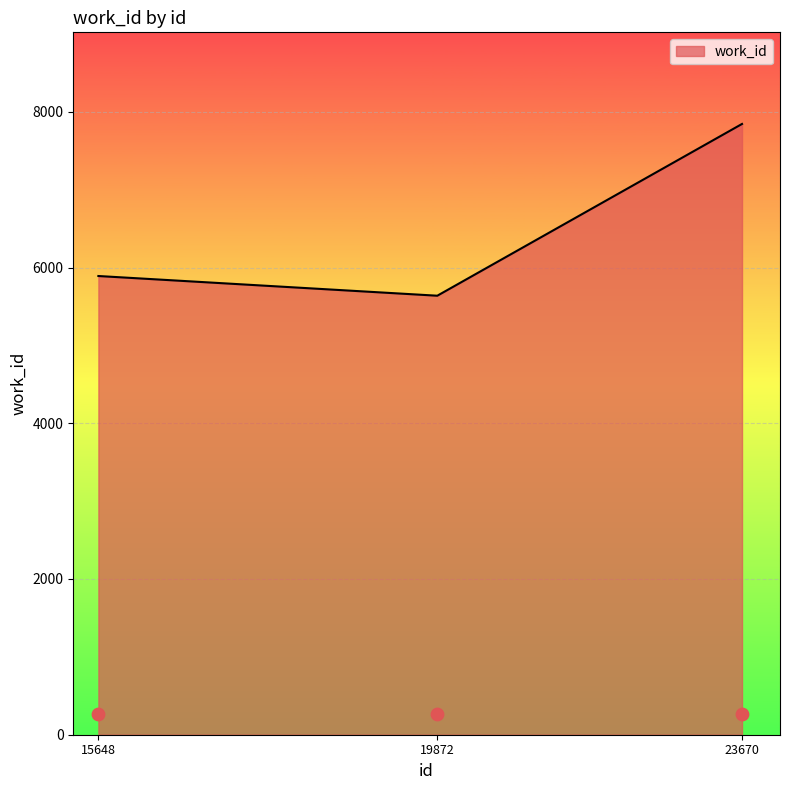

What is the change in value from 15648 to 19872?

-253